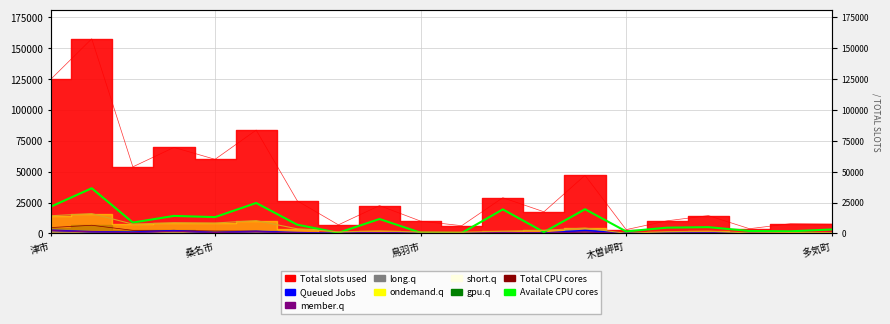

What position from the right is 11?

9